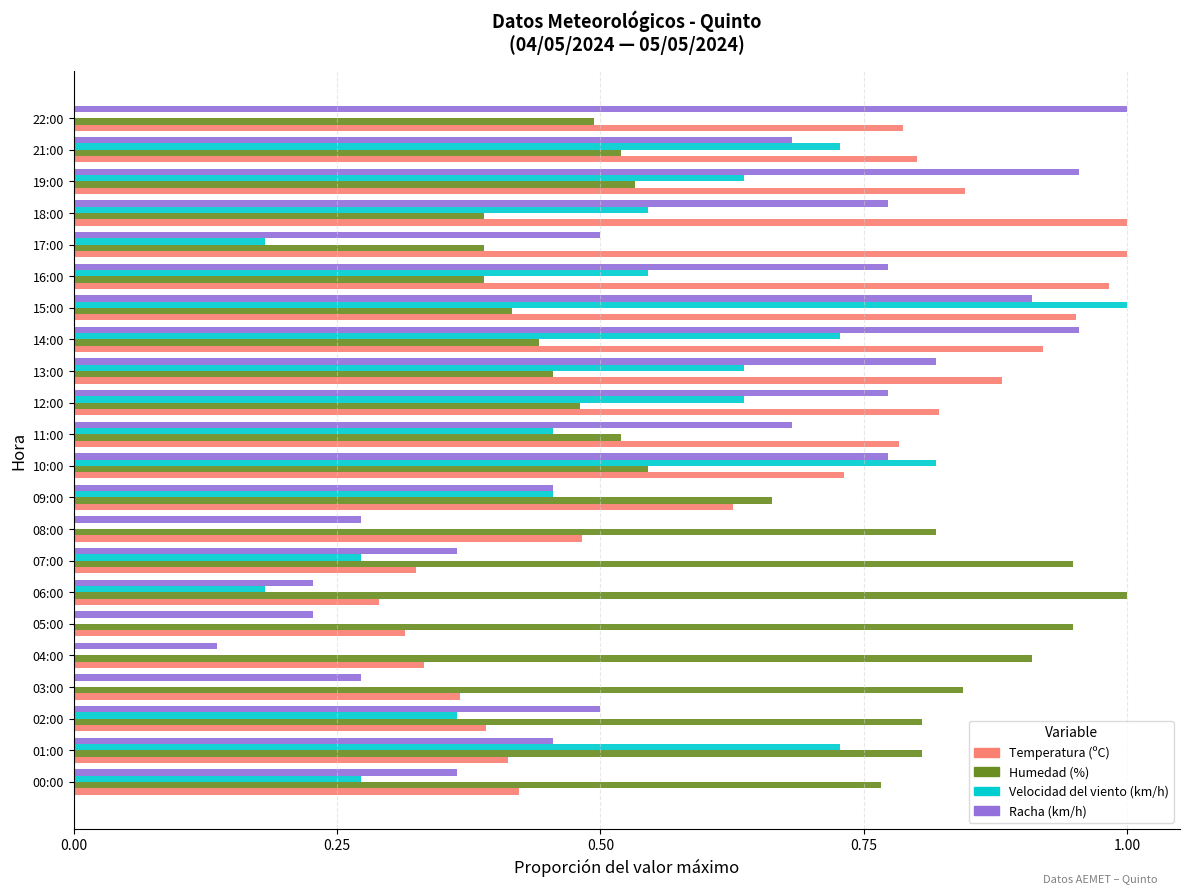

Count the Velocidad del viento (km/h) values in the range 0 to 1.

22